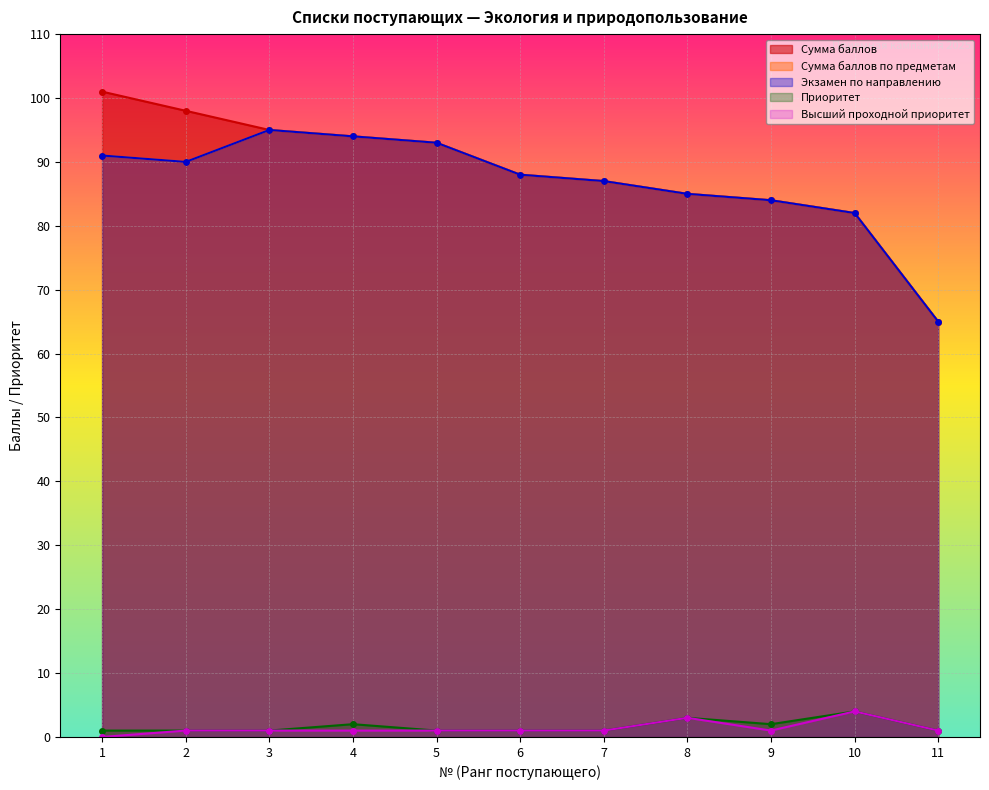

List the labels in order of Высший проходной приоритет value, smallest first.

1, 2, 3, 4, 5, 6, 7, 9, 11, 8, 10